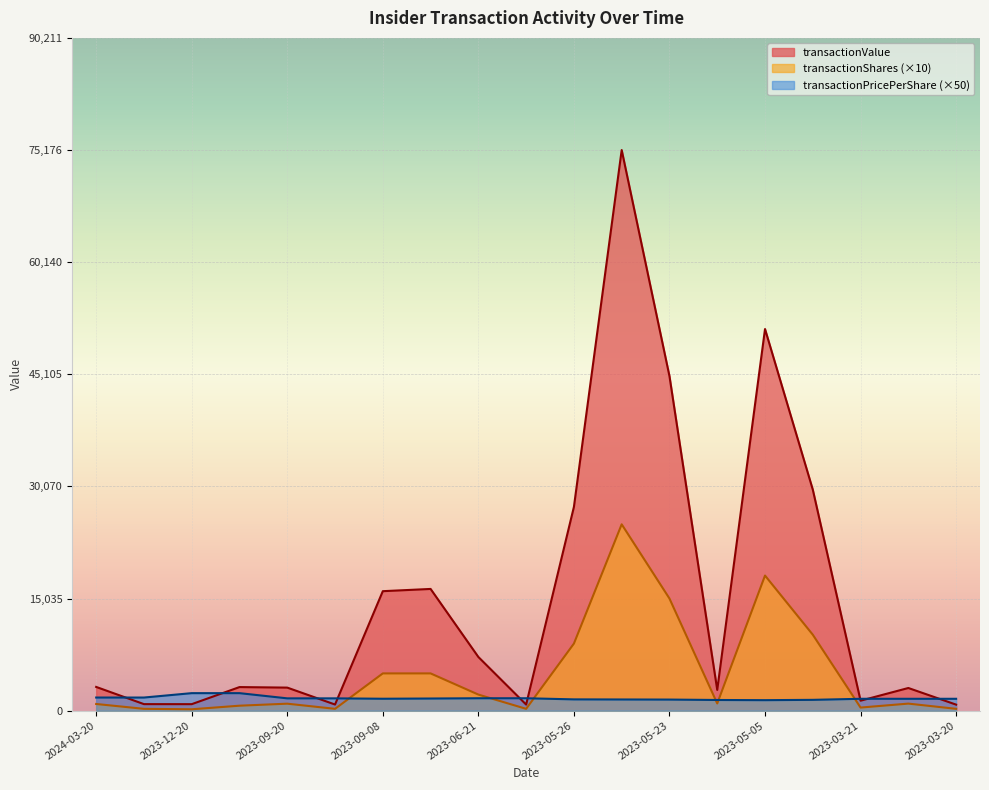

At 2024-03-20, list the series in order from smallest to largest.

transactionShares (×10), transactionPricePerShare (×50), transactionValue